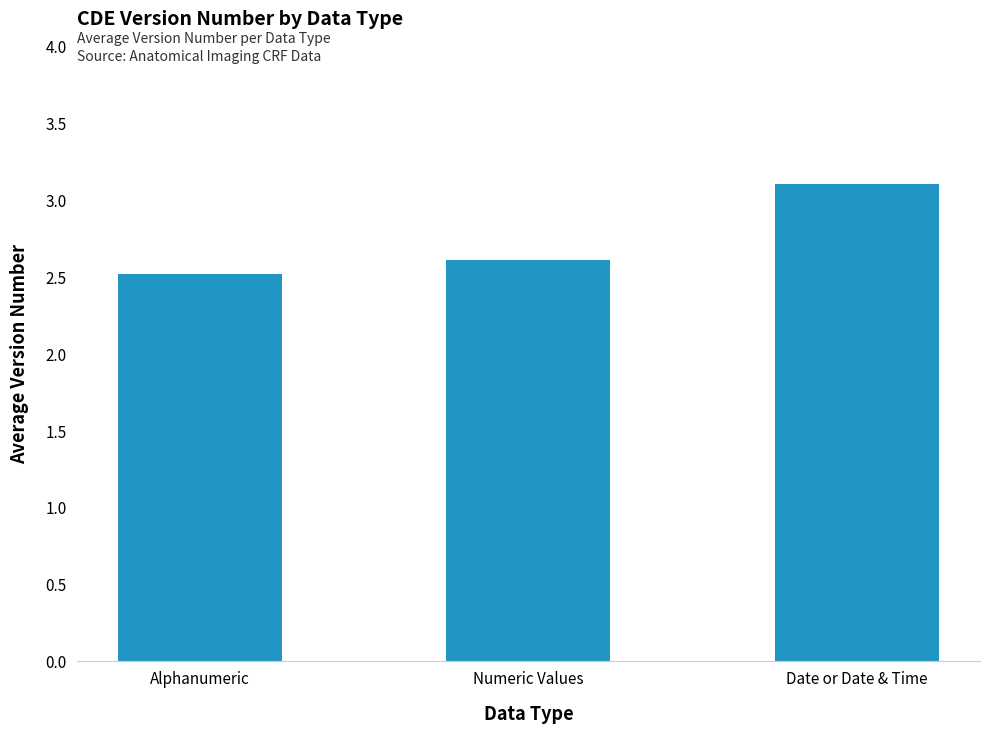

Rank the categories by value from lowest to highest.

Alphanumeric, Numeric Values, Date or Date & Time